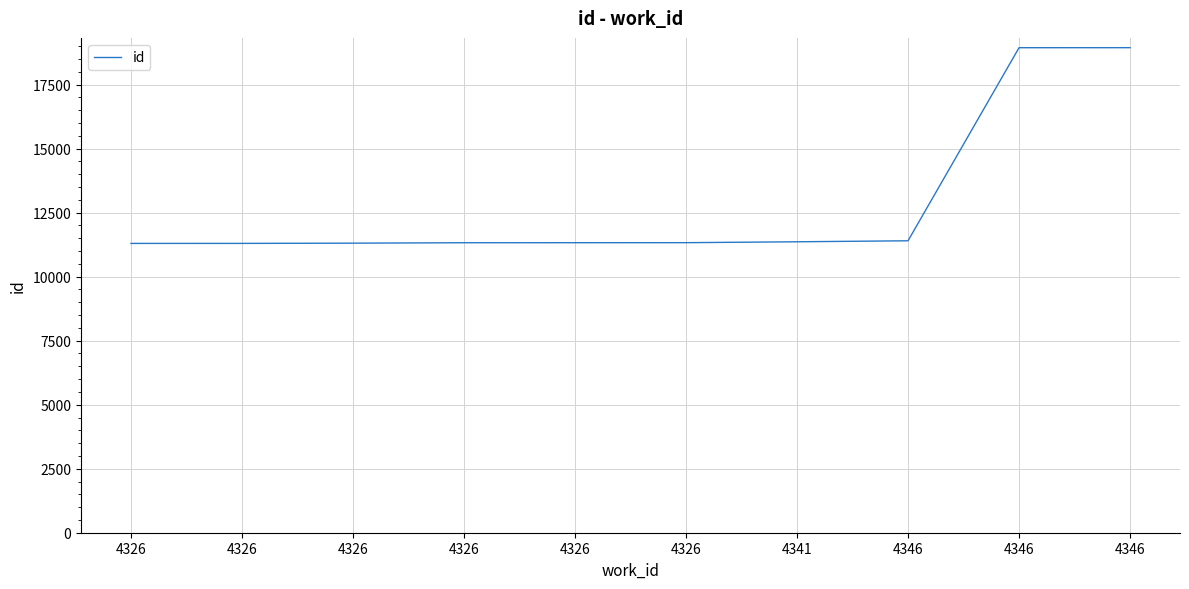

Is this an area chart (filled region under the line)?

No